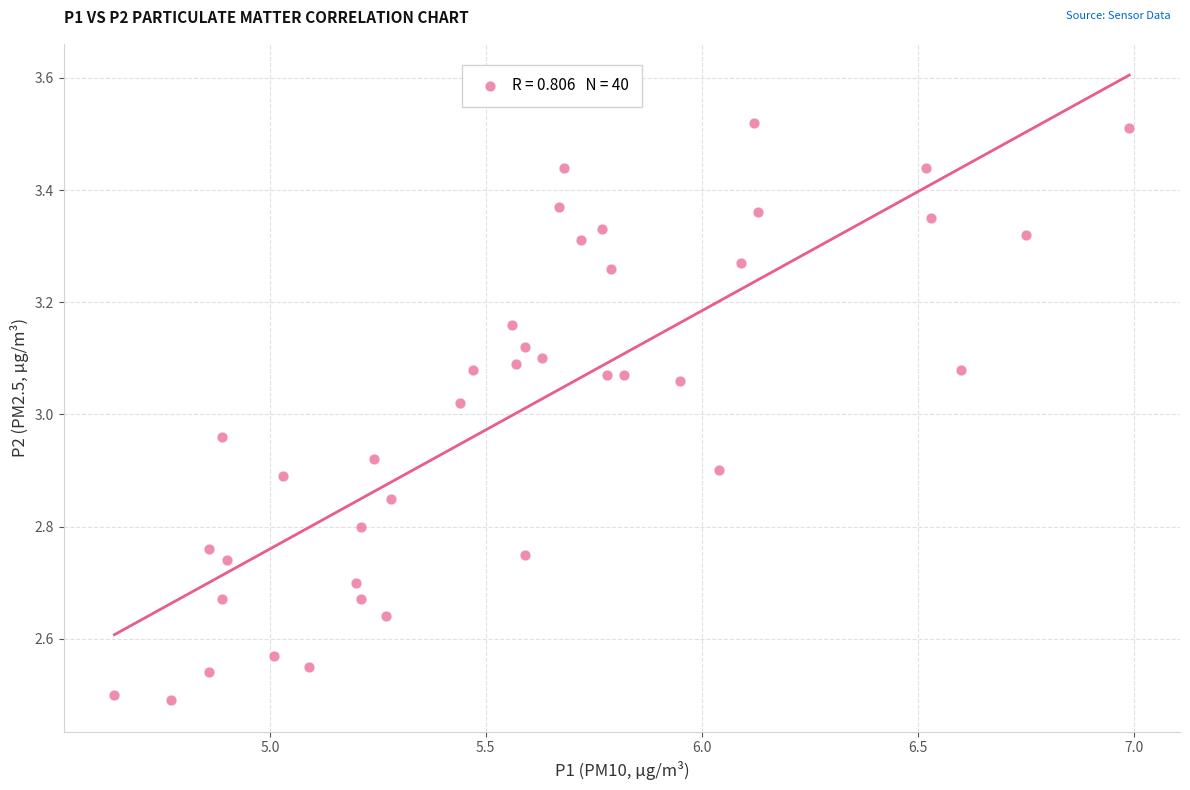

What is the range of Y values (max minus min)?

1.0